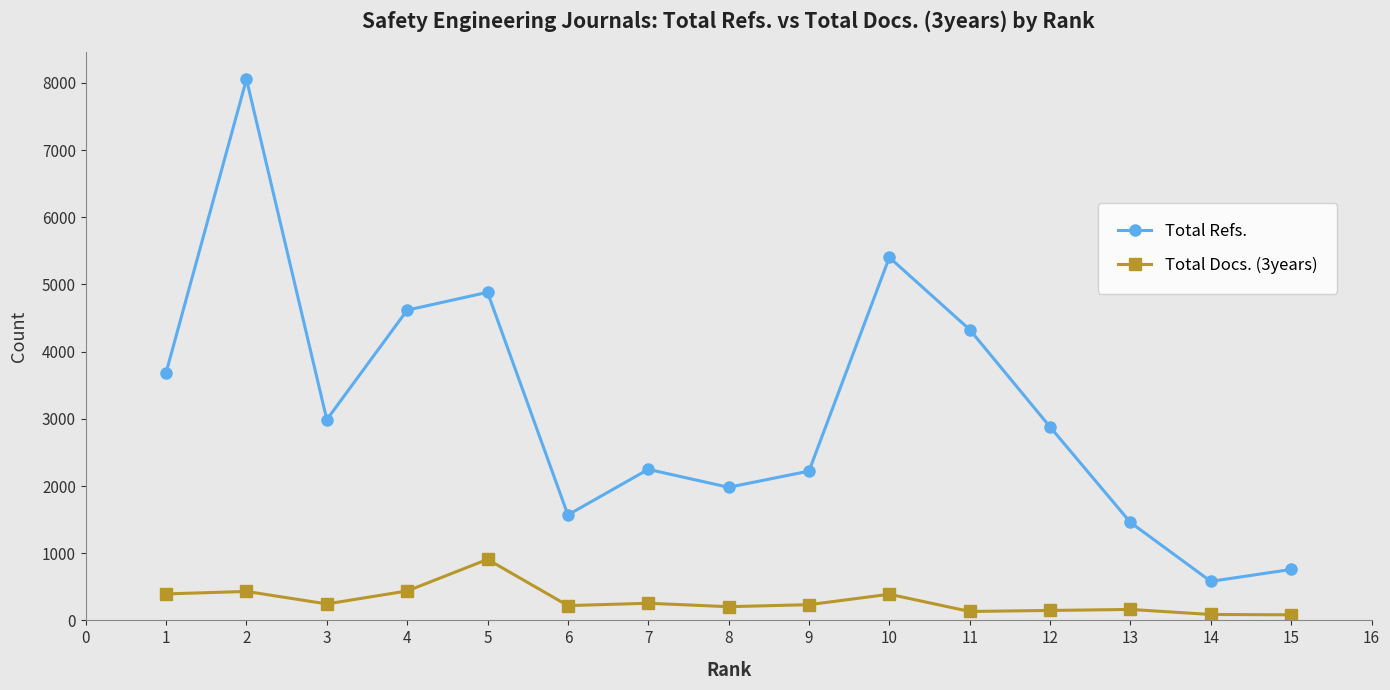

In Total Refs., how many points are lower than both neighbors (excluding endpoints)?

4